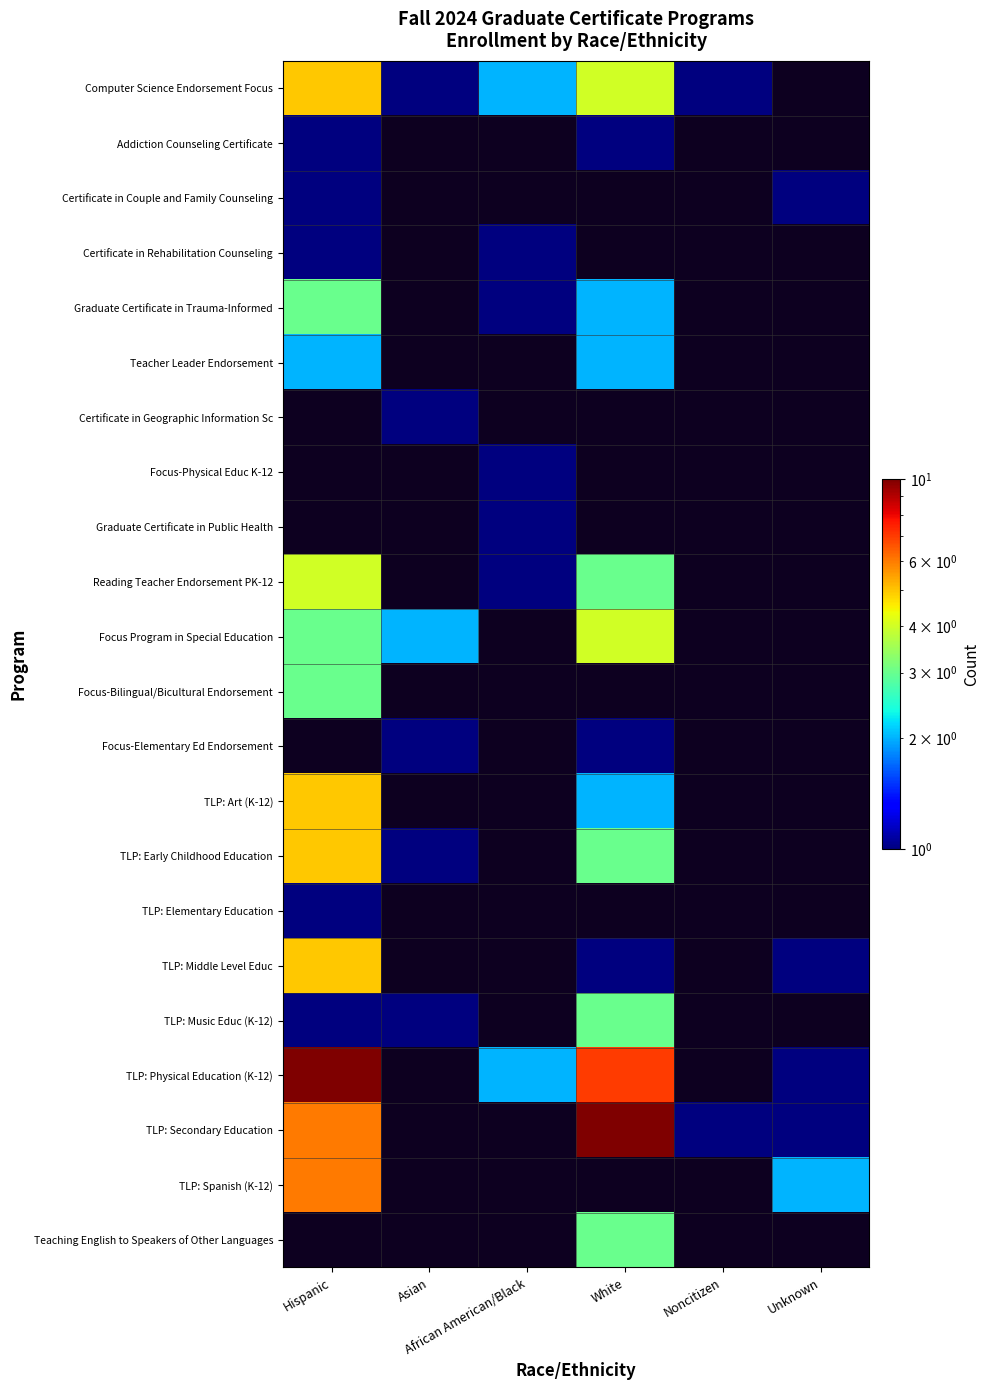

How many values in TLP: Art (K-12) are above zero?

2